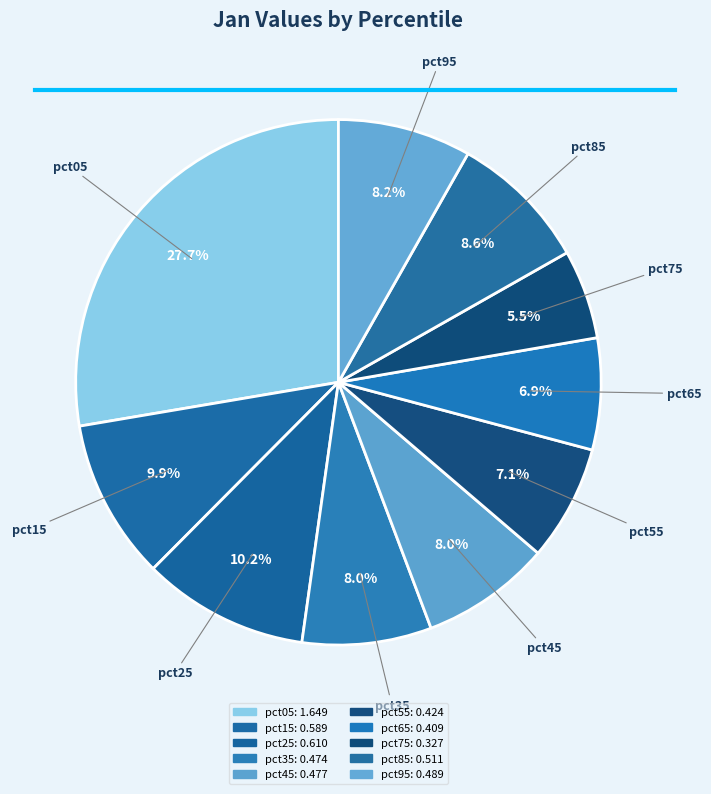

Which slice is the smallest?

pct75